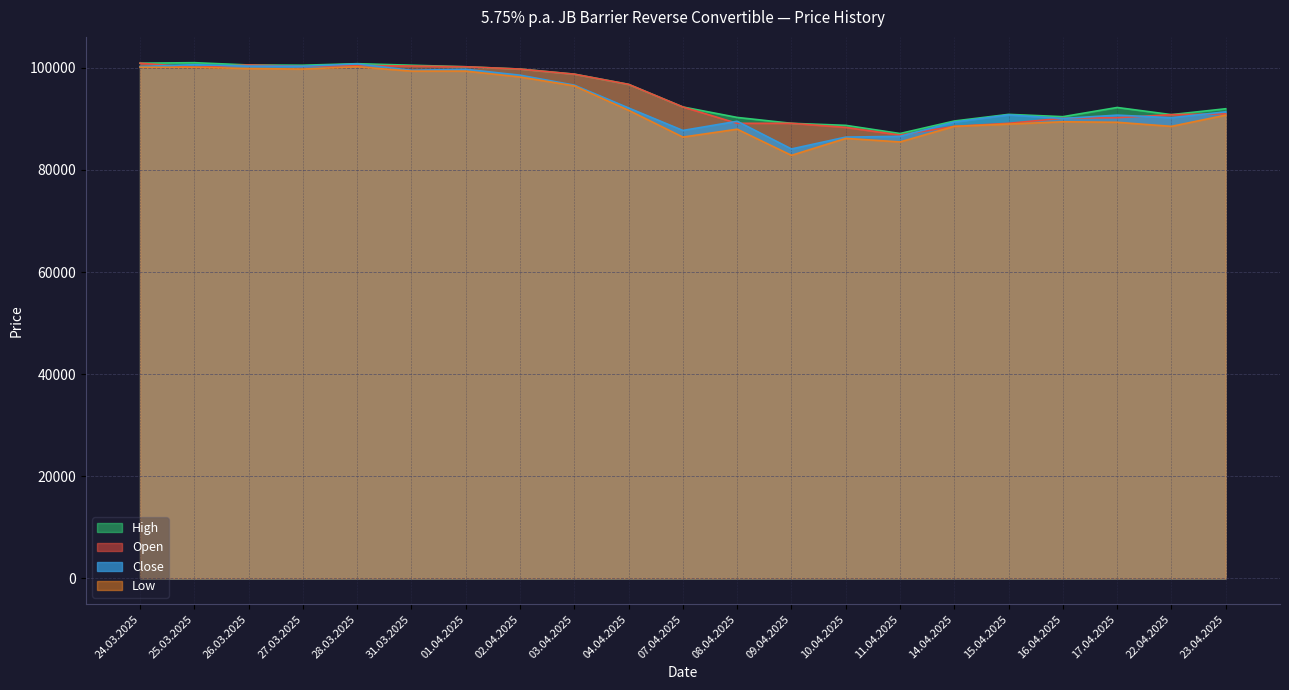

What is the difference between the Close values at 25.03.2025 and 26.03.2025?

275